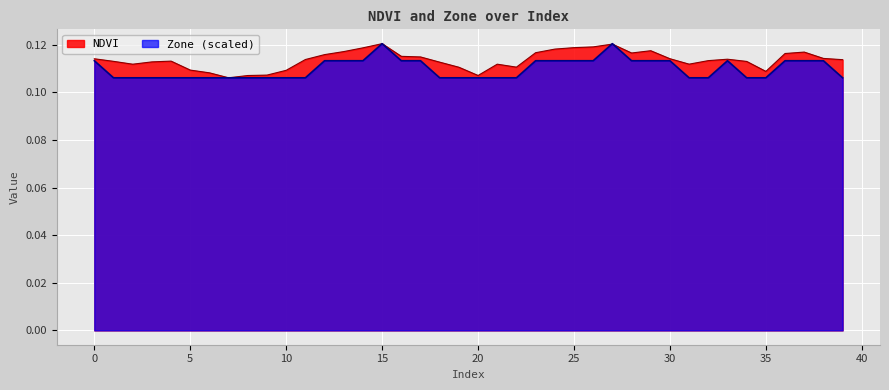

True or false: NDVI has a value of 0.2 at 14.

False